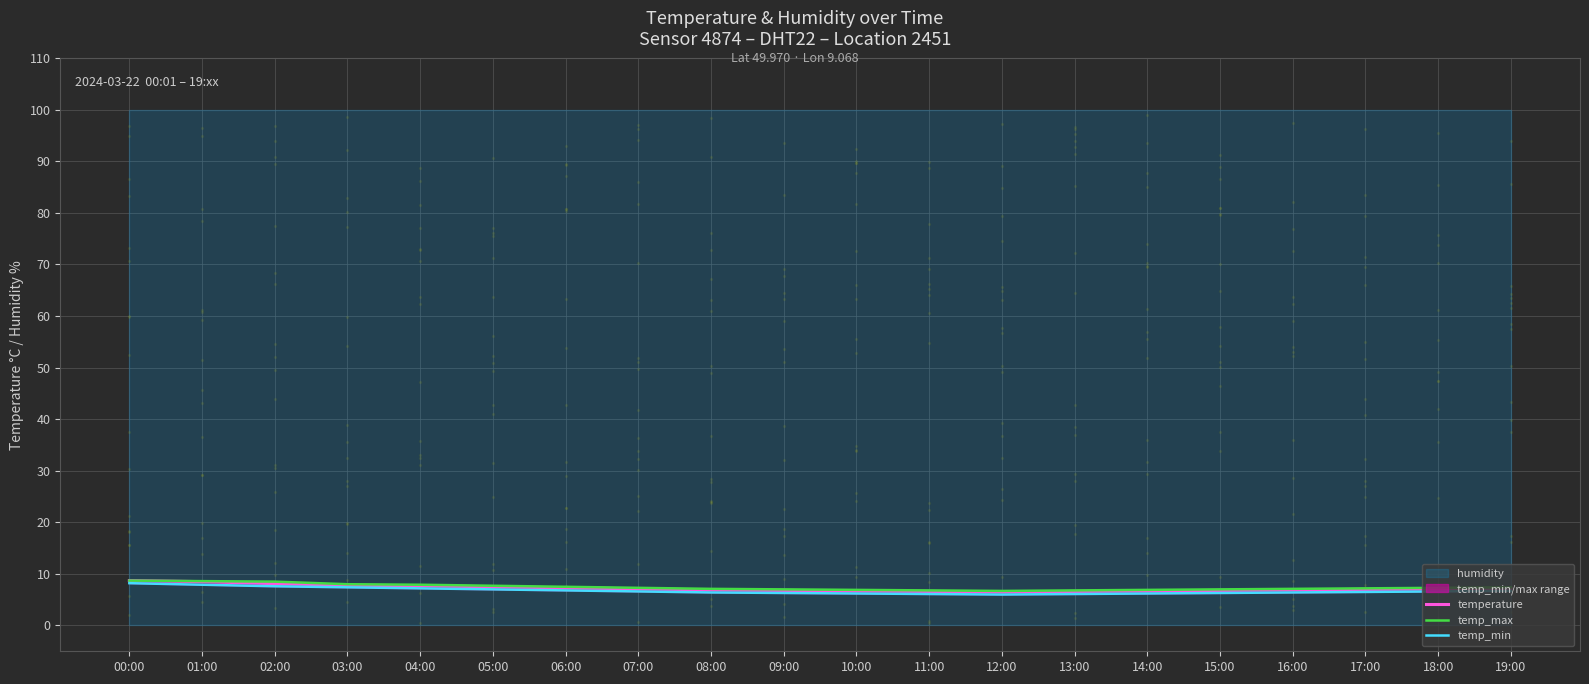

Is the value of temp_max at 09:00 greater than the value of temp_min at 04:00?

No